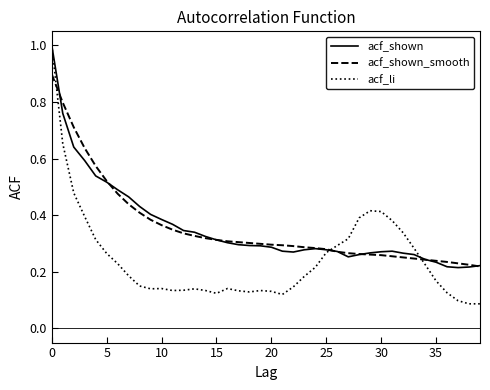

Which series has the largest range (max minus min)?

acf_li